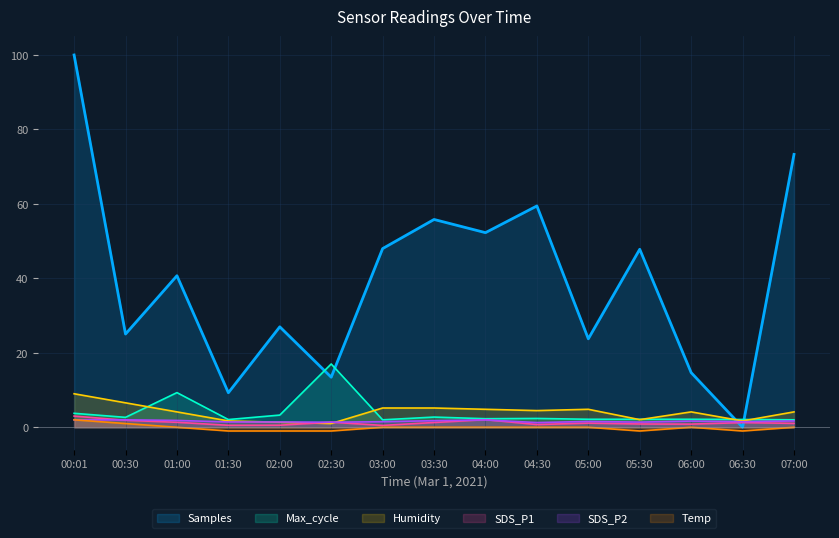

At how many categories does at least one series exceed 66?

2